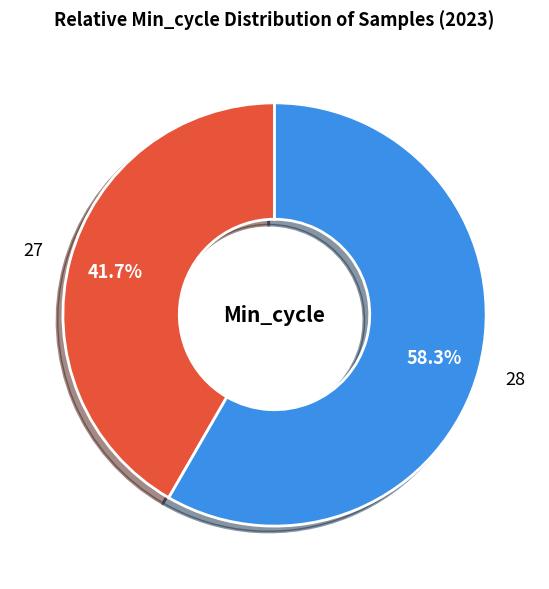

Does any single category account for the majority?

Yes